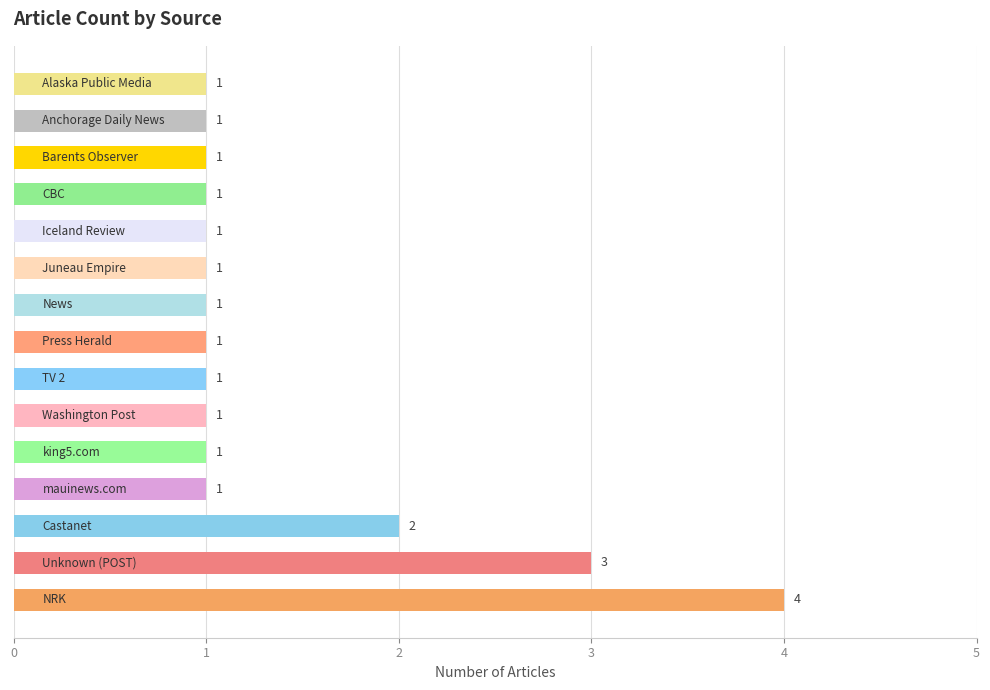

What is the difference between the maximum and second lowest values?

3